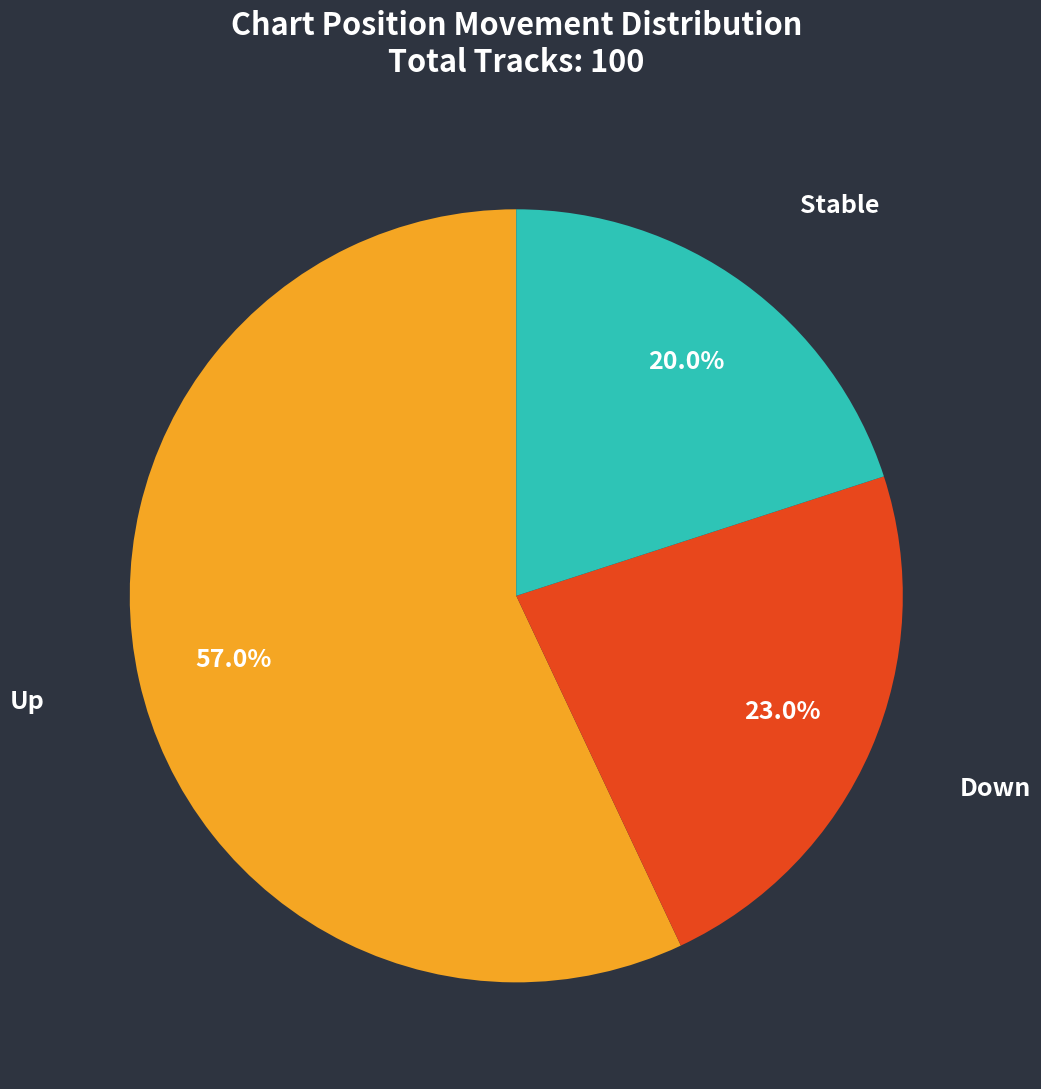

Does any single category account for the majority?

Yes